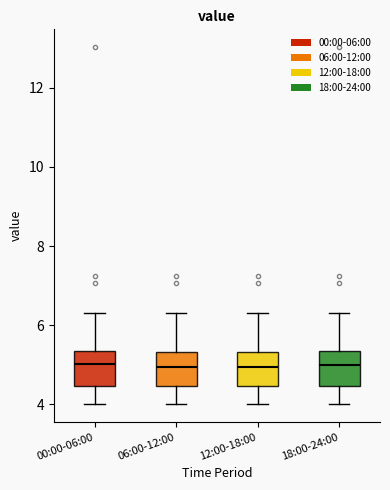

Where does the upper whisker of the box for 12:00-18:00 end on the y-axis? The values are not printed on the chart, so give them approximately, as read against the axis.

6.4